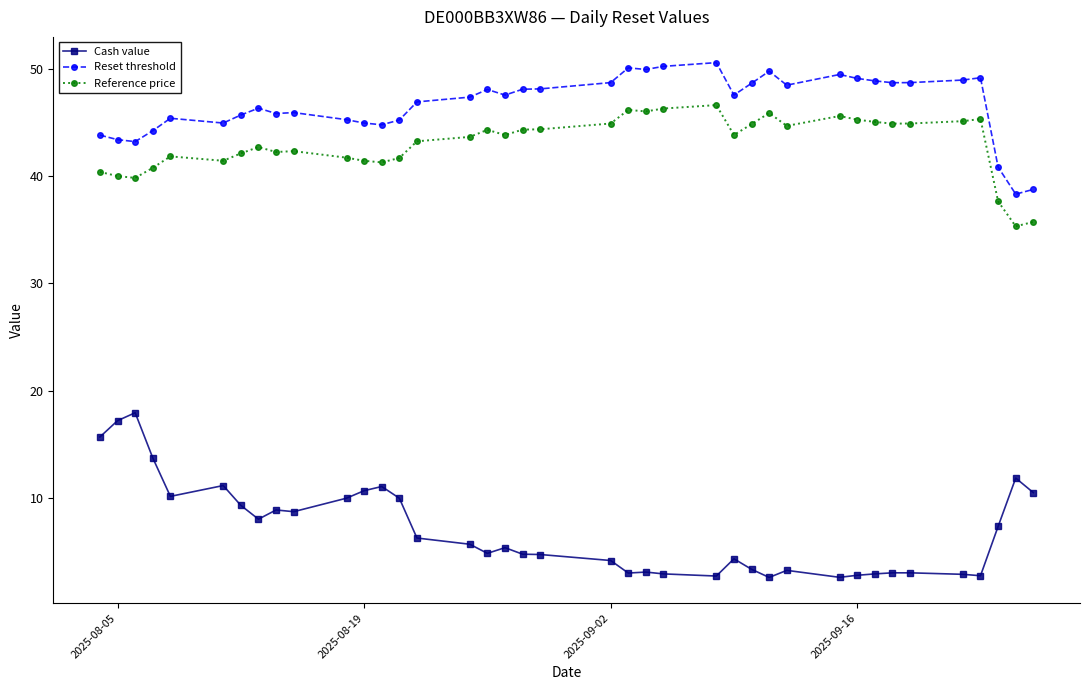

Which series has the largest total across all categories?

Reset threshold